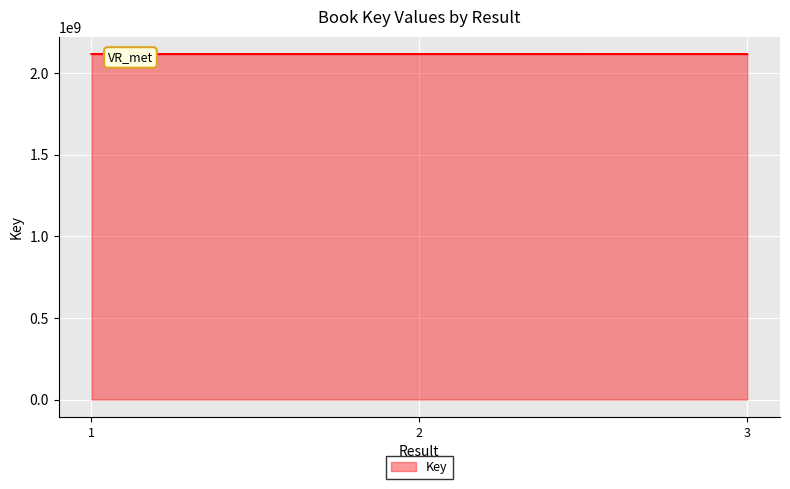

What is the average value?

2117860506